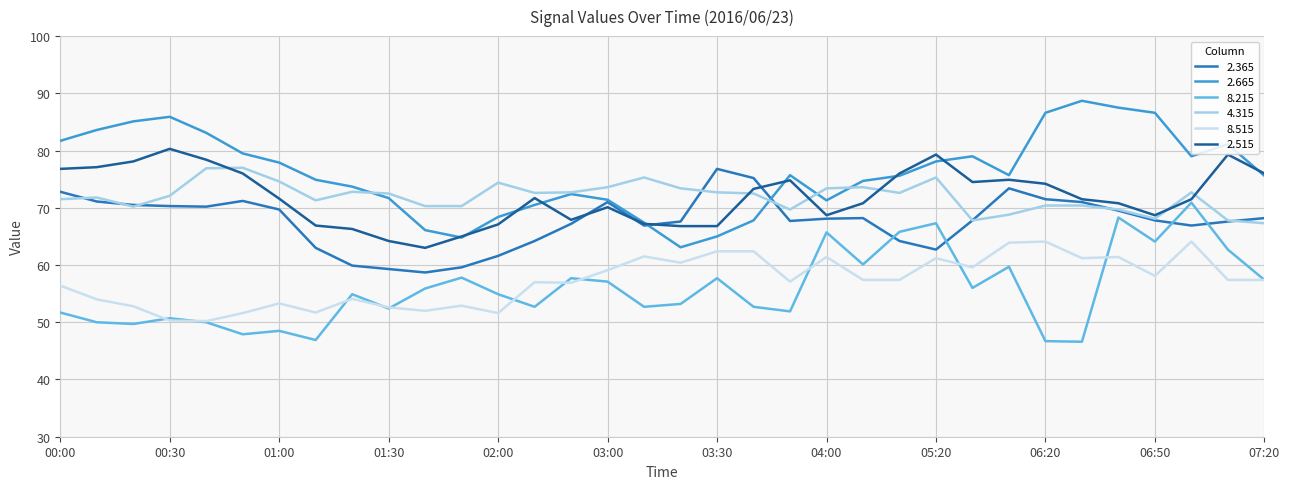

What is the maximum value shown in the chart?

88.7